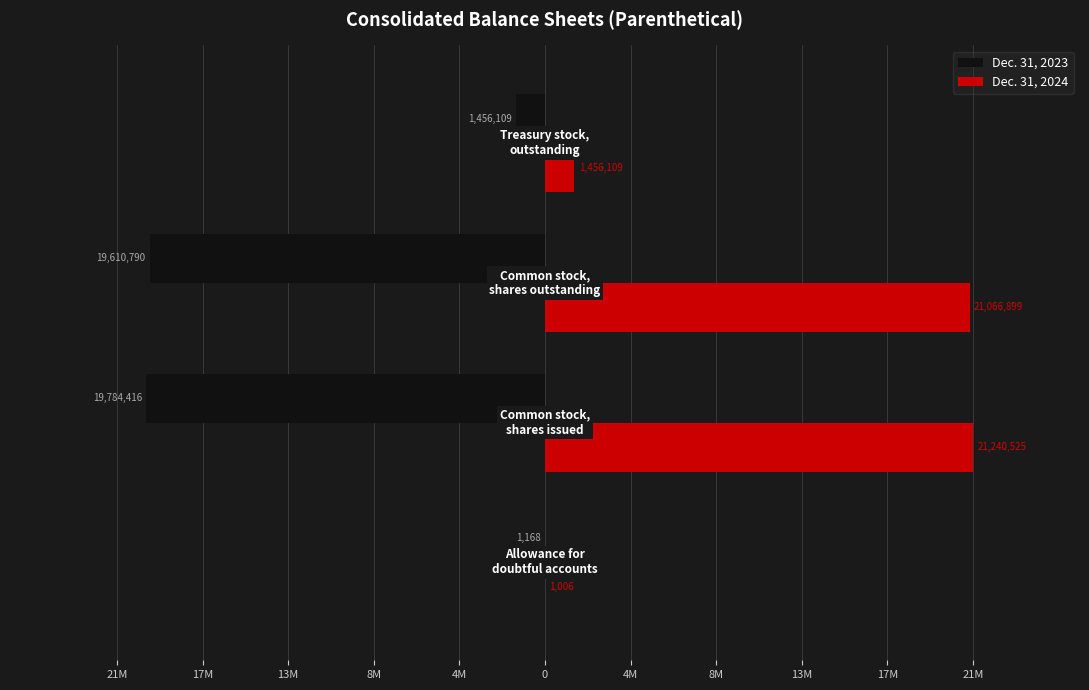

Which series has the largest range (max minus min)?

Dec. 31, 2024